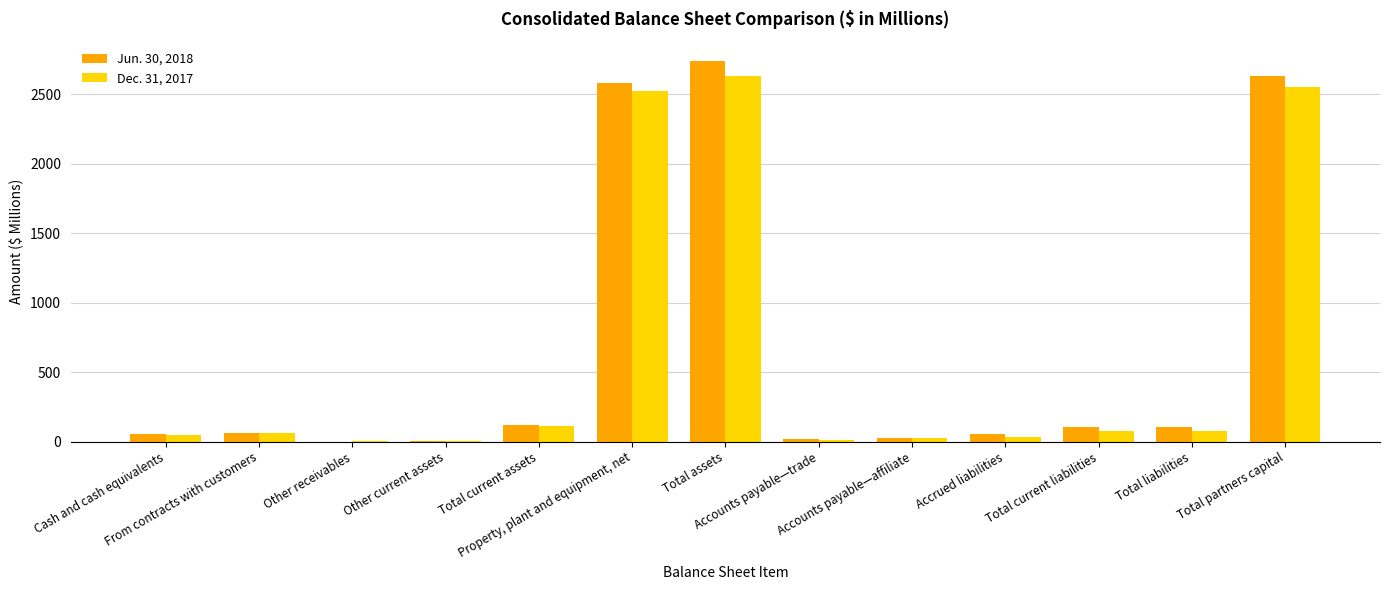

Is it true that Jun. 30, 2018 equals 119.7 at Total current assets?

True